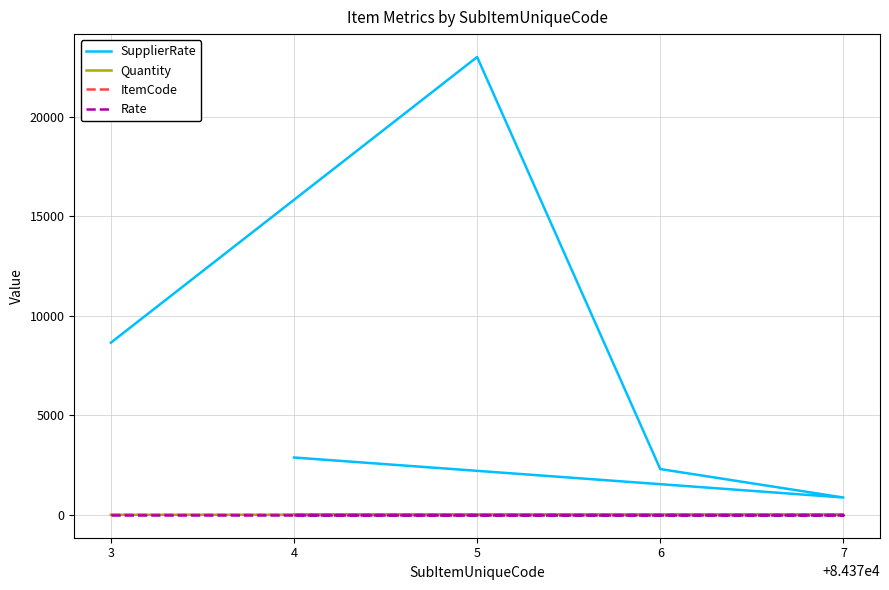

True or false: Quantity and SupplierRate cross at least once.

False